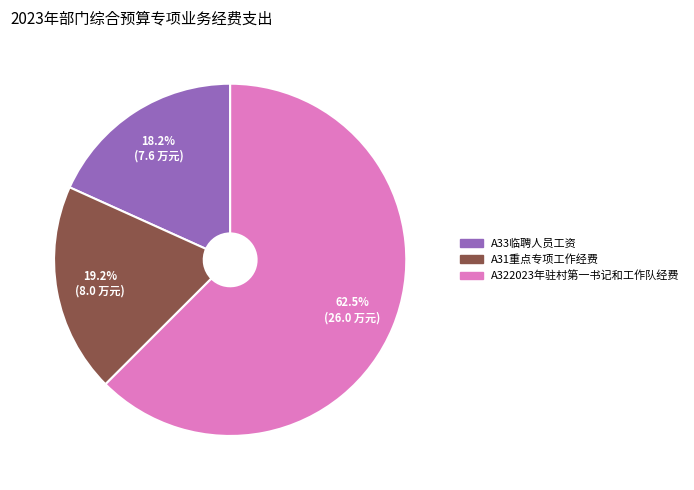

What percentage do A322023年驻村第一书记和工作队经费 and A33临聘人员工资 together represent?

80.8%